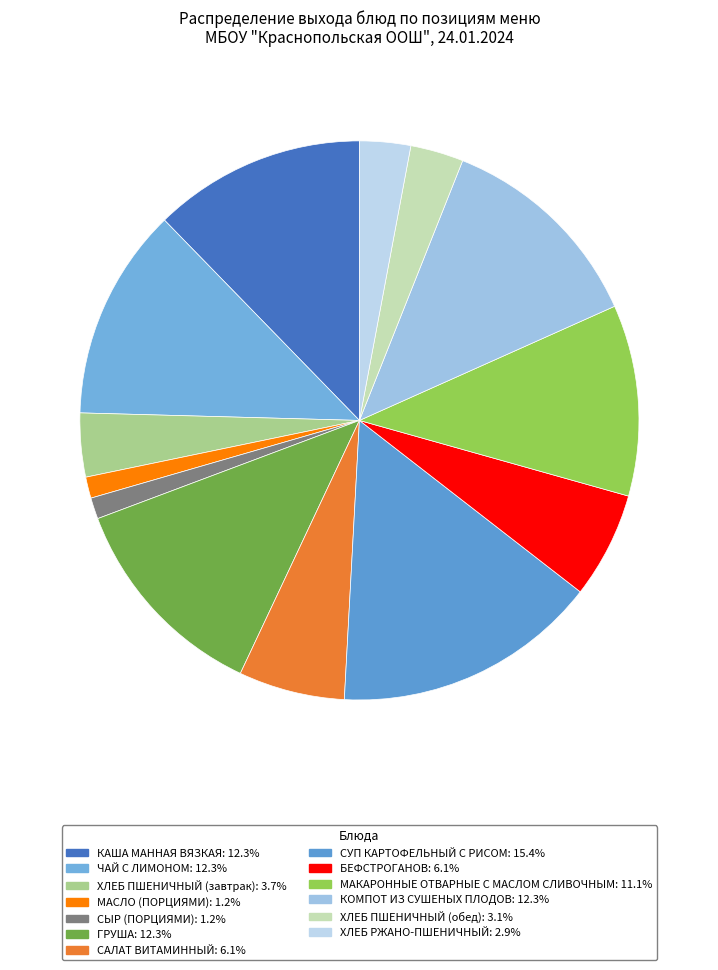

To the nearest percent, what is the average slice percentage?

8%